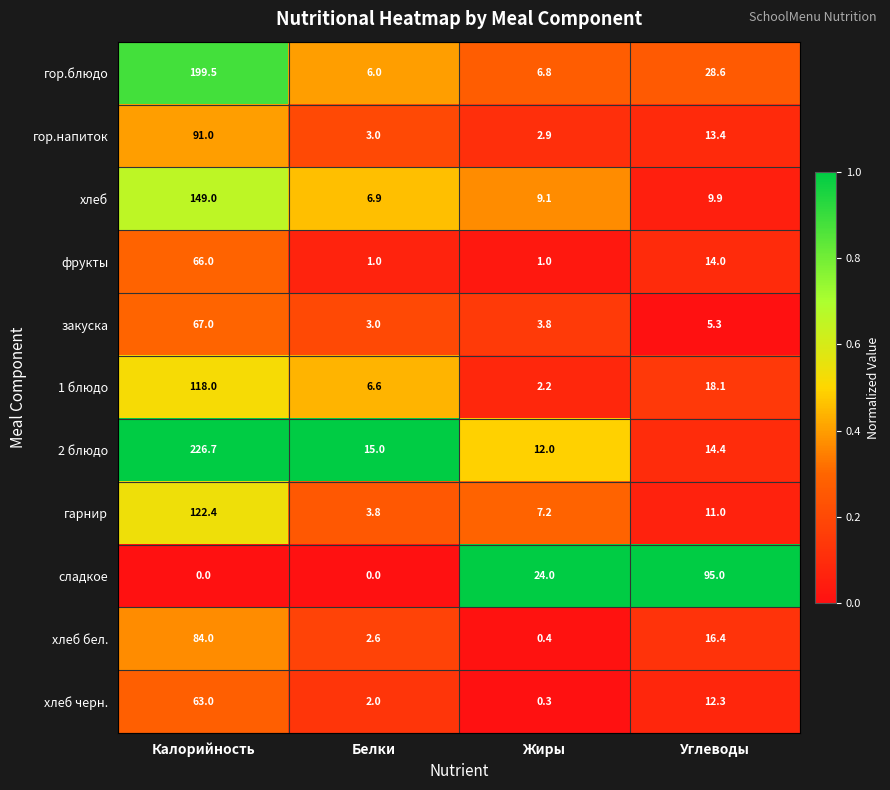

Read the хлеб бел. value at Жиры.

0.4